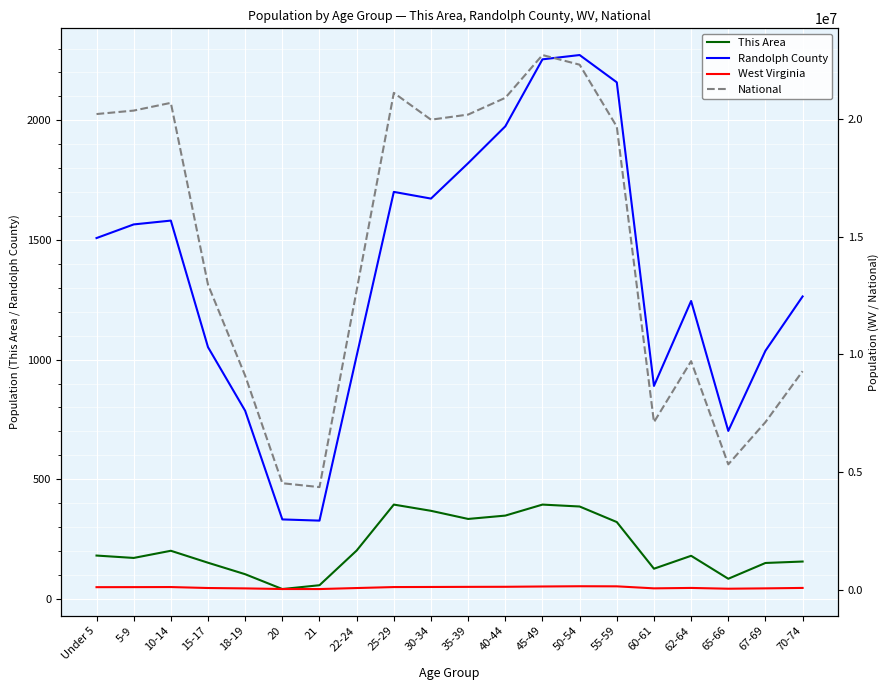

Is it true that Randolph County equals 327 at 21?

True